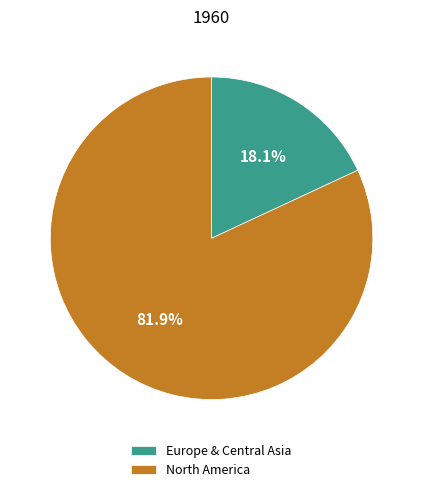

Rank the categories by value from highest to lowest.

North America, Europe & Central Asia